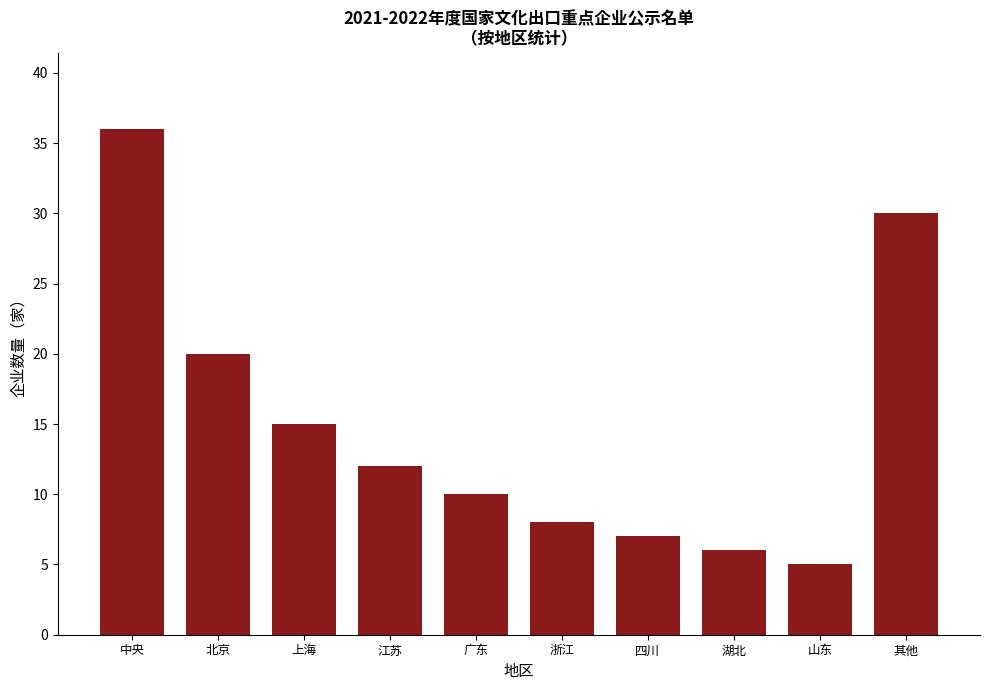

True or false: the data shows 15 at 上海.

True